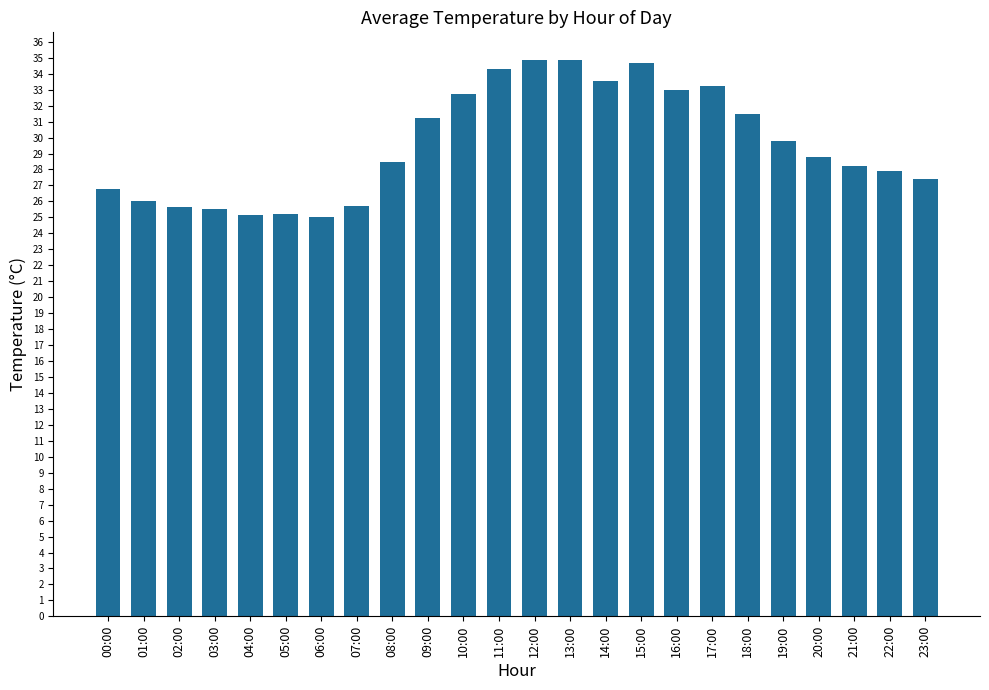

What is the greatest value displayed?

34.9